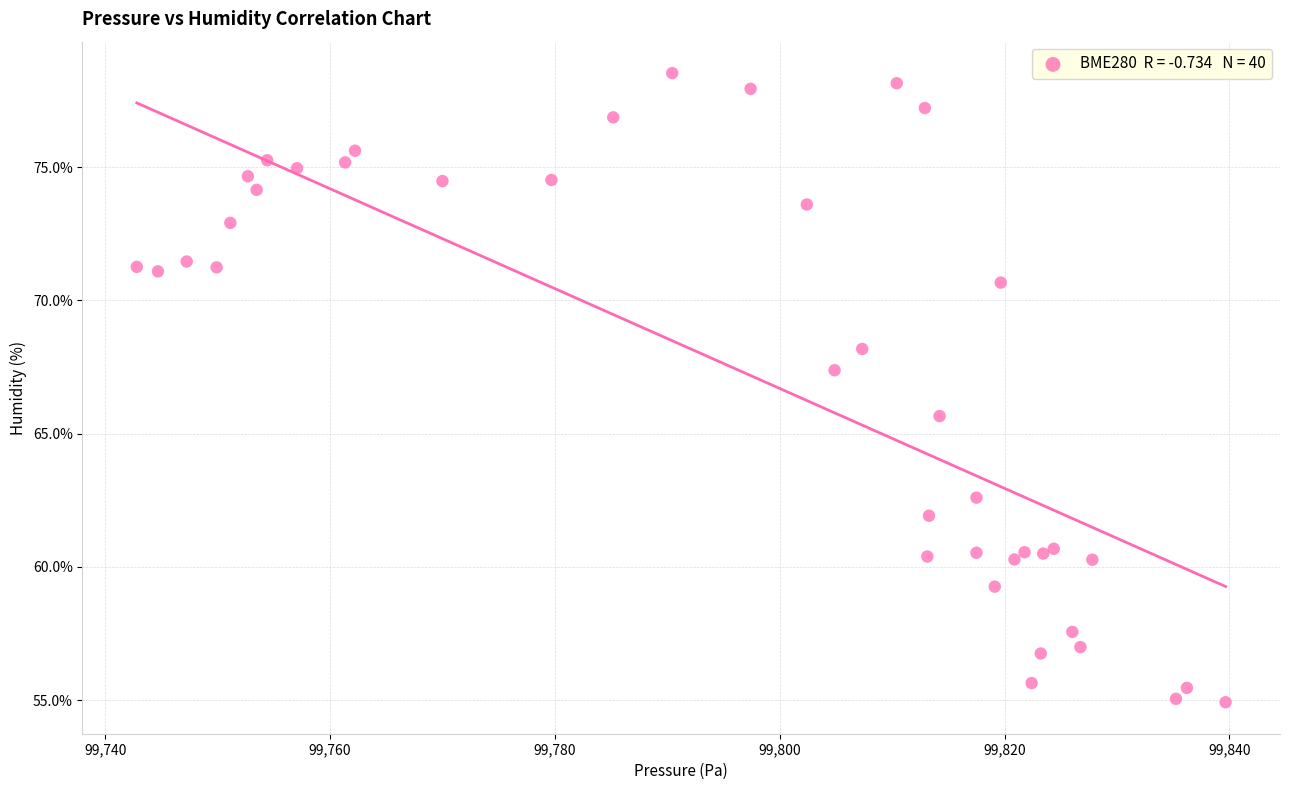

What Y value in the scatter plot is closest to 66?

65.7